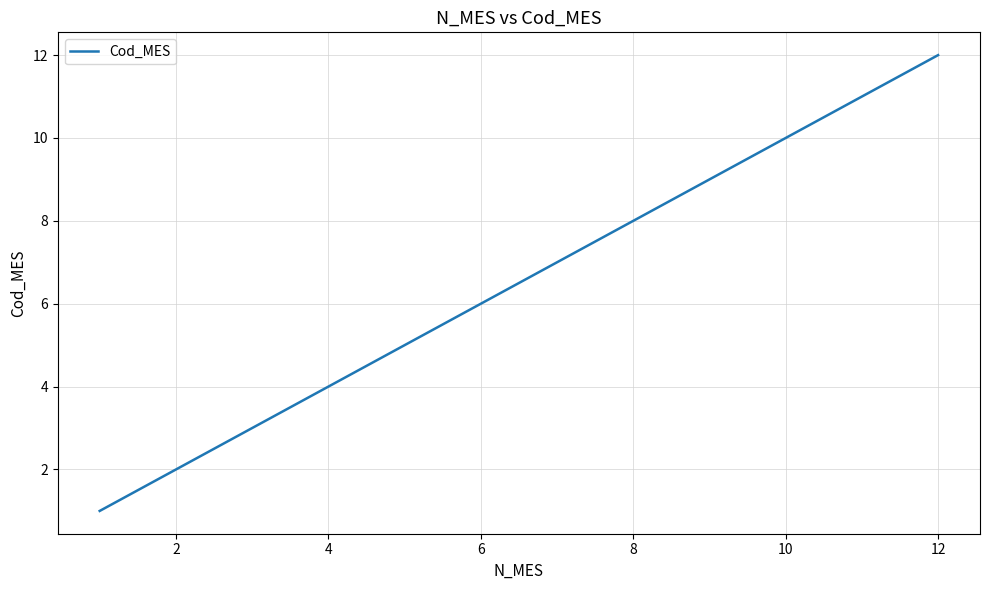

What is the difference between the second highest and second lowest values?

9